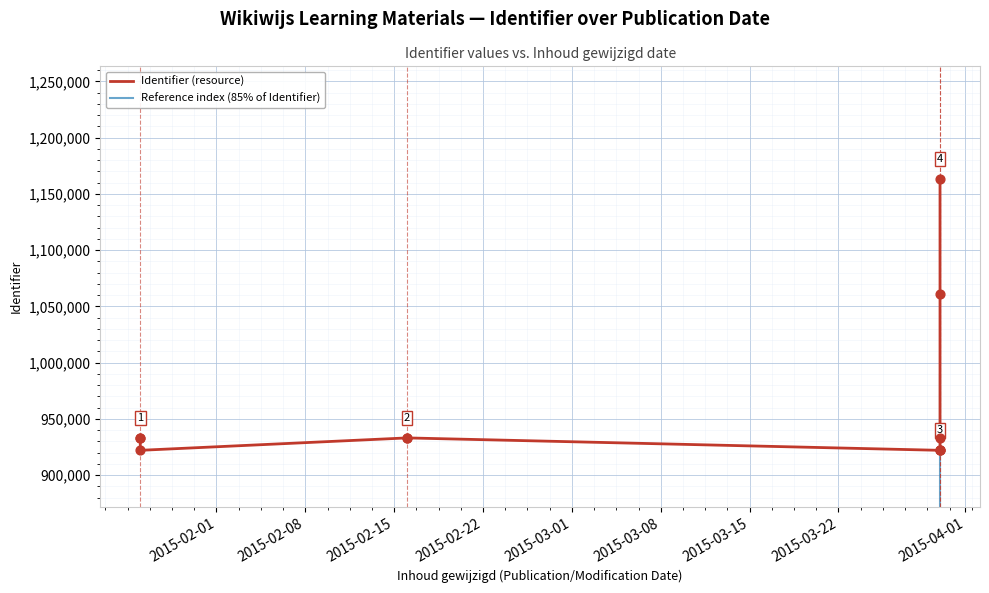

Which series has the largest total across all categories?

Identifier (resource)